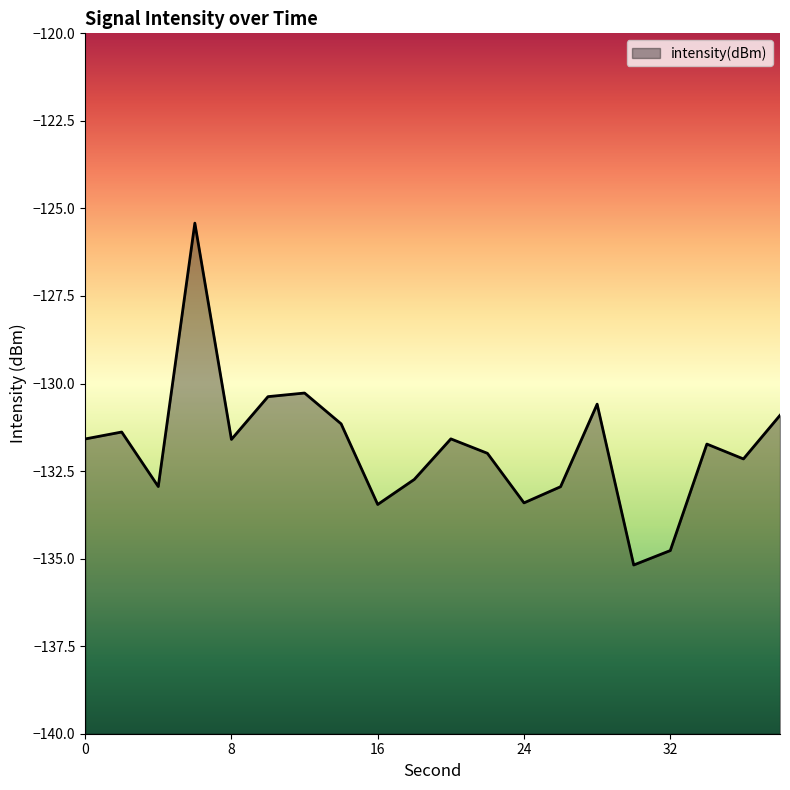

What value does the data have at 10?

-130.4